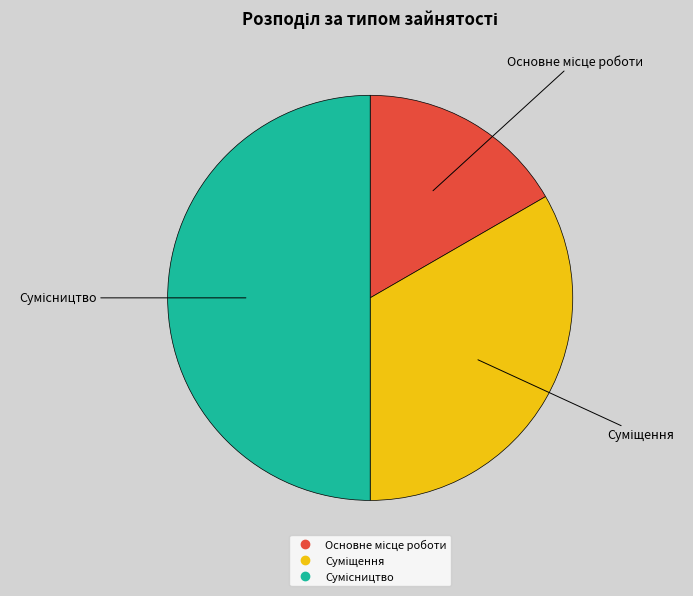

Is it true that Основне місце роботи is 17% of the pie?

True